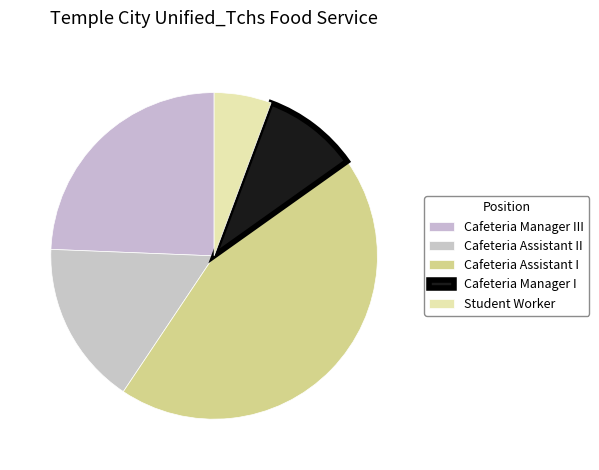

How many slices are in this pie chart?

5